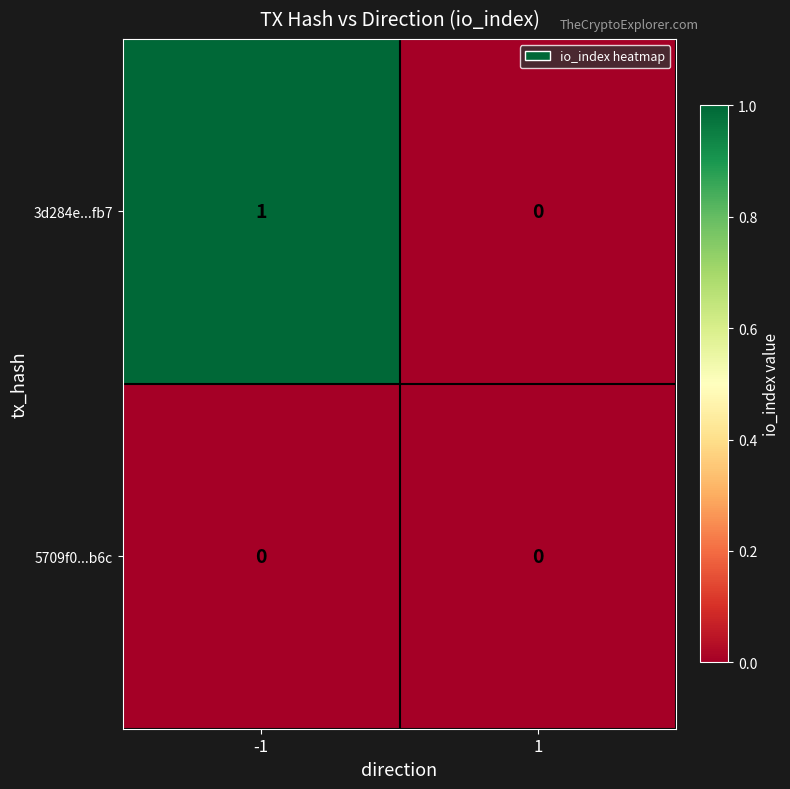

Which series has the largest range (max minus min)?

3d284e...fb7